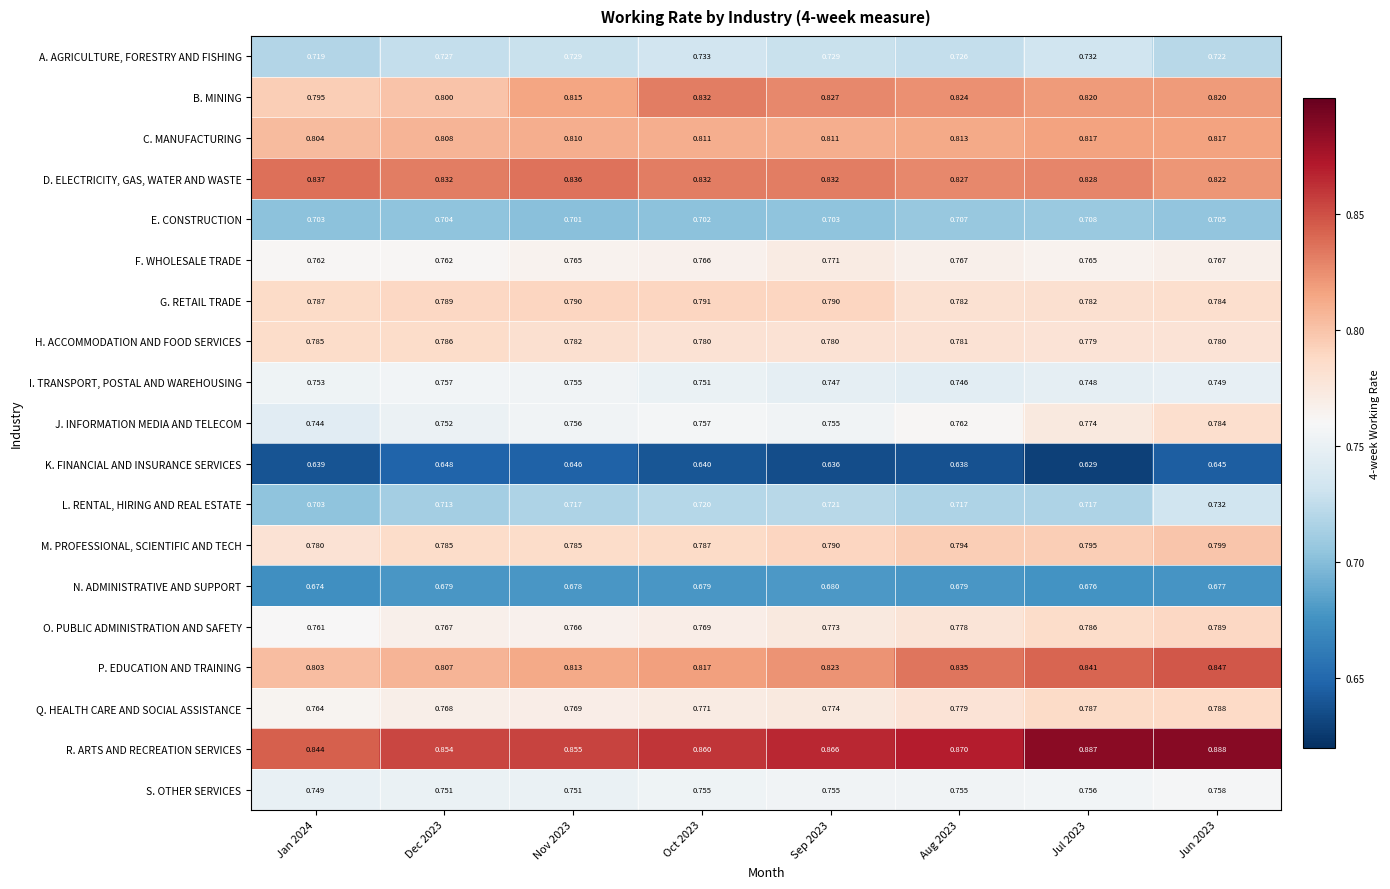

Between Dec 2023 and Aug 2023, which series saw the biggest shift?

P. EDUCATION AND TRAINING